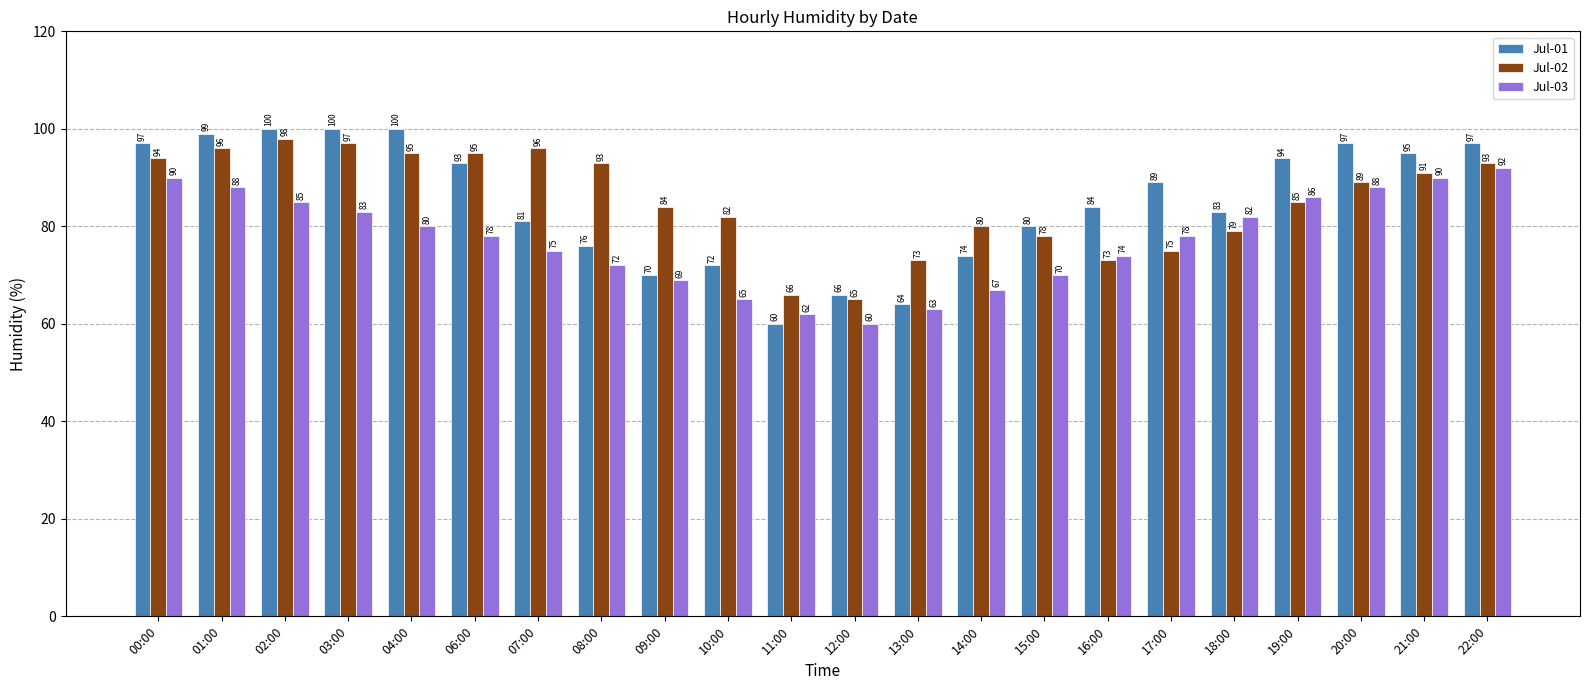

What are all the series names shown in the legend?

Jul-01, Jul-02, Jul-03